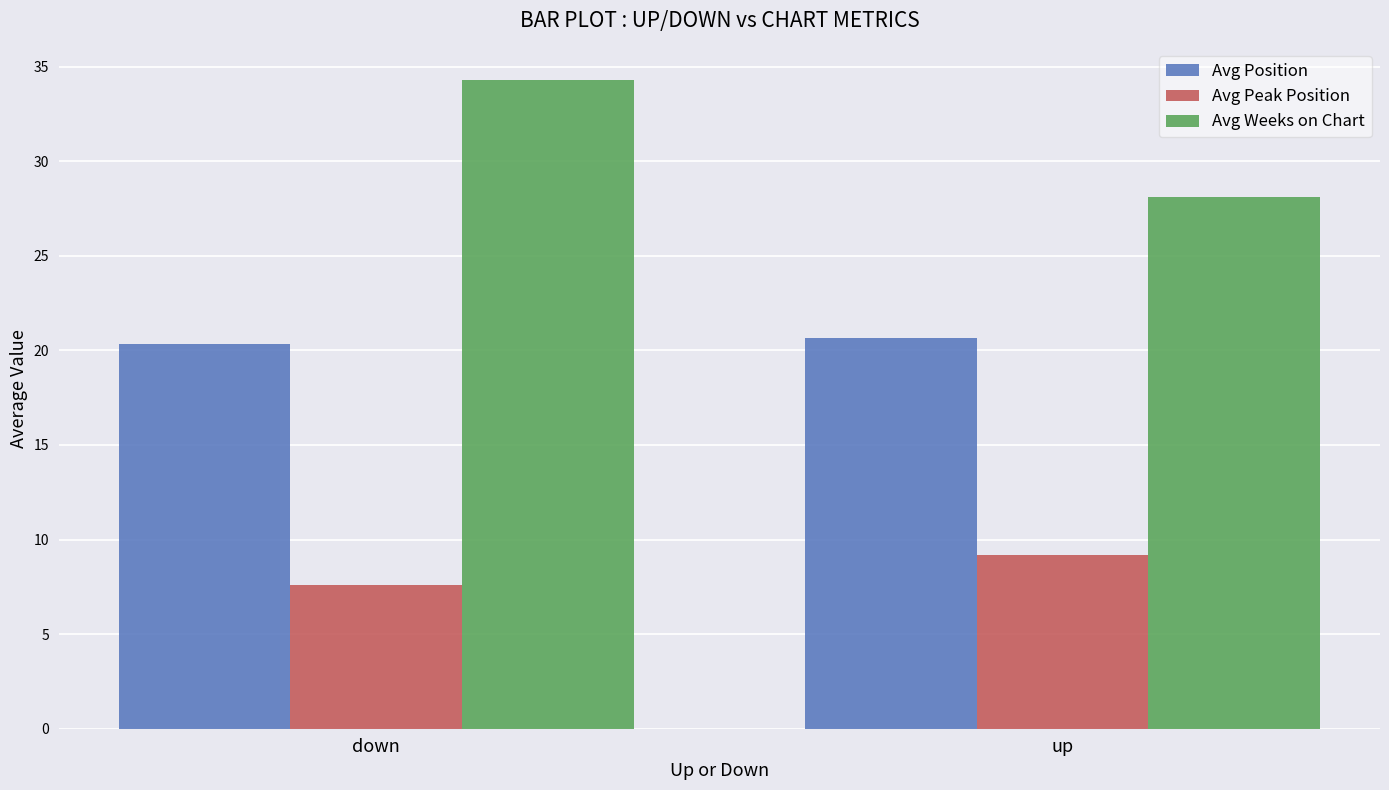

What is the sum of the Avg Peak Position values at up and down?

16.8